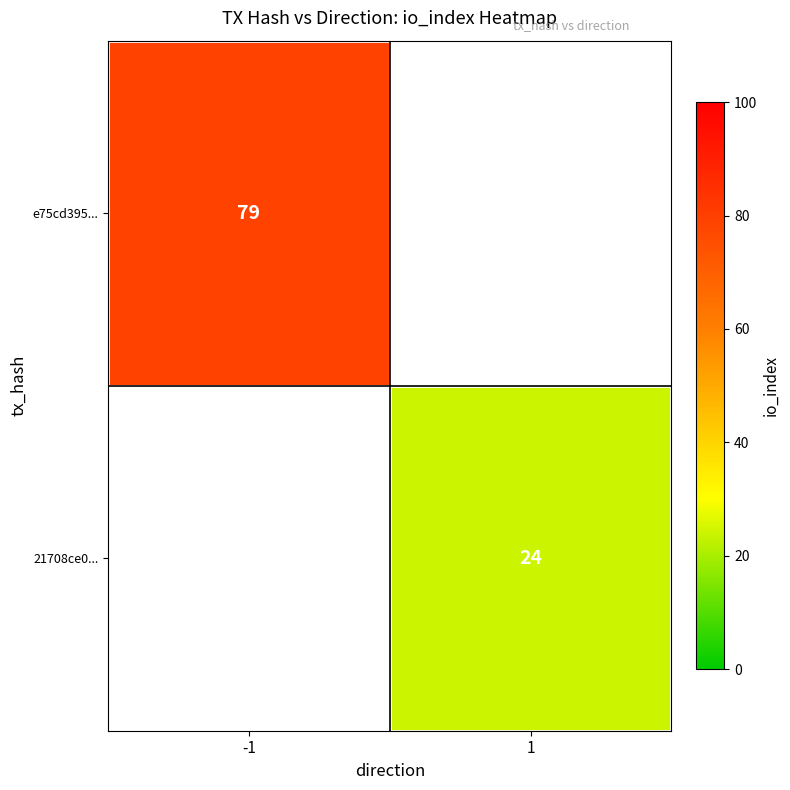

True or false: e75cd395... has a value of 79 at -1.

True